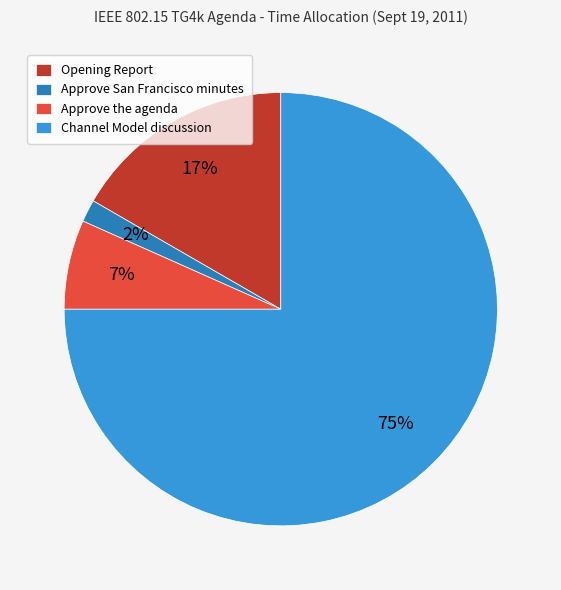

Do Channel Model discussion and Approve San Francisco minutes together represent more than half of the pie?

Yes